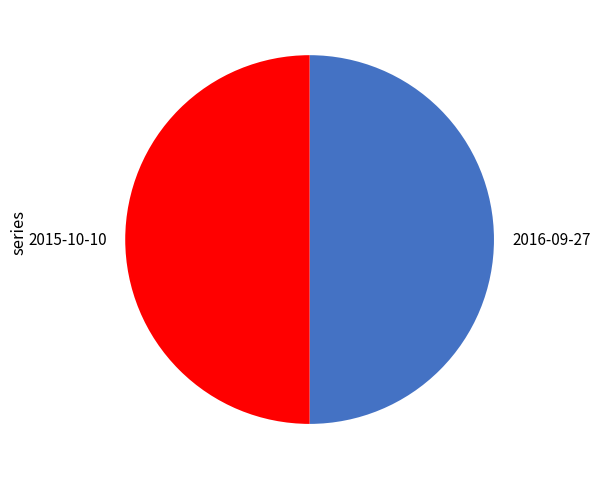

How many slices are in this pie chart?

2